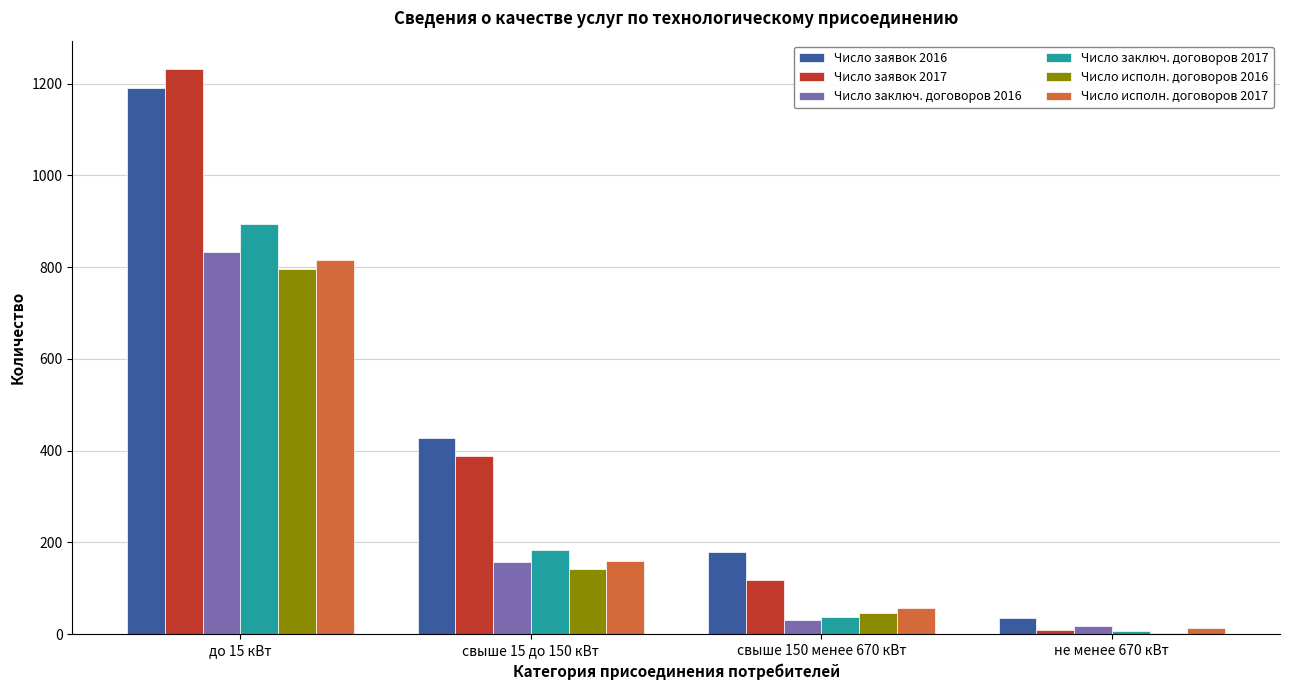

At which label does Число исполн. договоров 2017 first exceed 160?

до 15 кВт